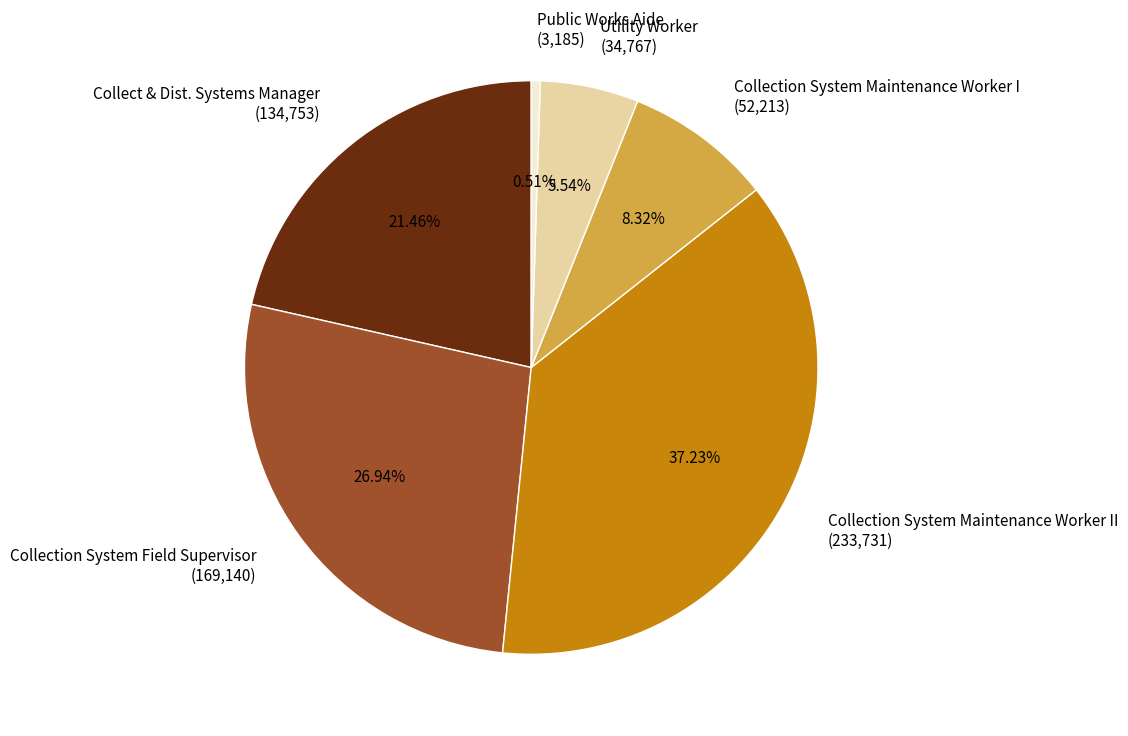

Rank the categories by value from highest to lowest.

Collection System Maintenance Worker II (233,731), Collection System Field Supervisor (169,140), Collect & Dist. Systems Manager (134,753), Collection System Maintenance Worker I (52,213), Utility Worker (34,767), Public Works Aide (3,185)